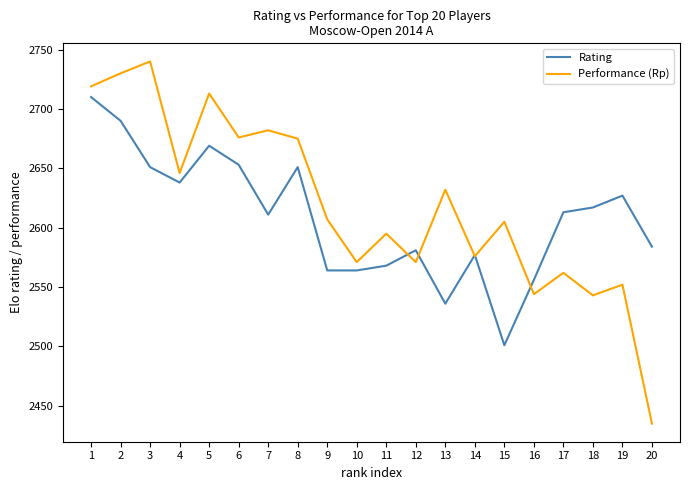

Which series changed the most between 4 and 8?

Performance (Rp)